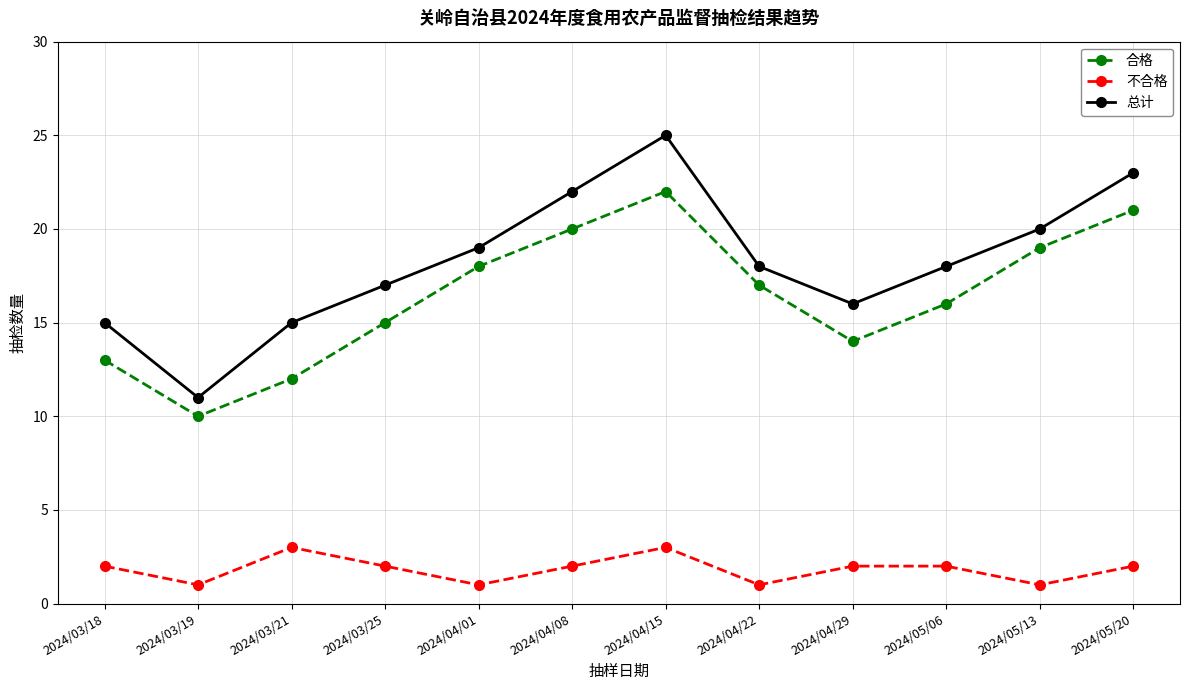

True or false: 不合格 and 合格 cross at least once.

False